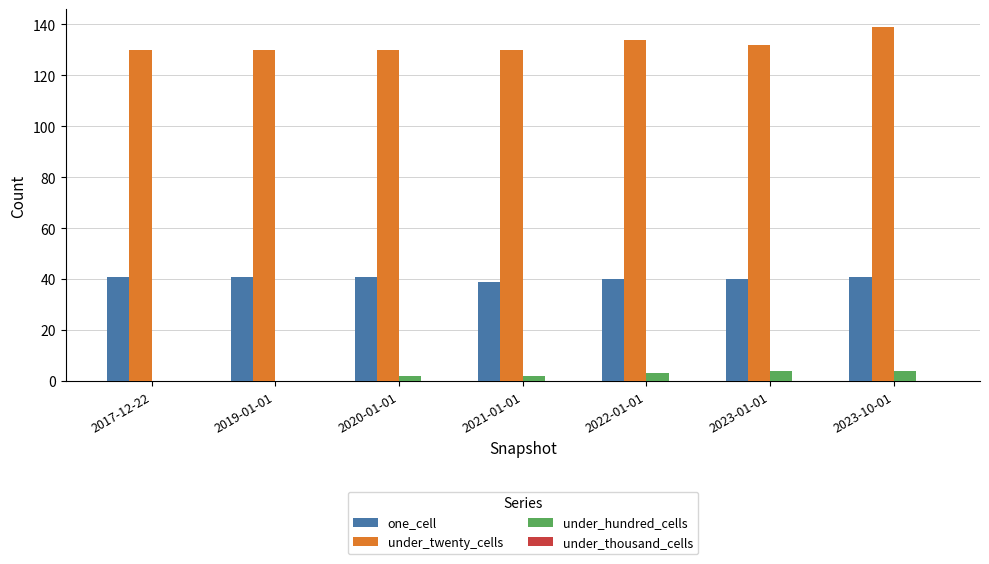

Reading left to right, transcribe all the data shown in this chart.

one_cell: 2017-12-22=41	2019-01-01=41	2020-01-01=41	2021-01-01=39	2022-01-01=40	2023-01-01=40	2023-10-01=41
under_twenty_cells: 2017-12-22=130	2019-01-01=130	2020-01-01=130	2021-01-01=130	2022-01-01=134	2023-01-01=132	2023-10-01=139
under_hundred_cells: 2017-12-22=0	2019-01-01=0	2020-01-01=2	2021-01-01=2	2022-01-01=3	2023-01-01=4	2023-10-01=4